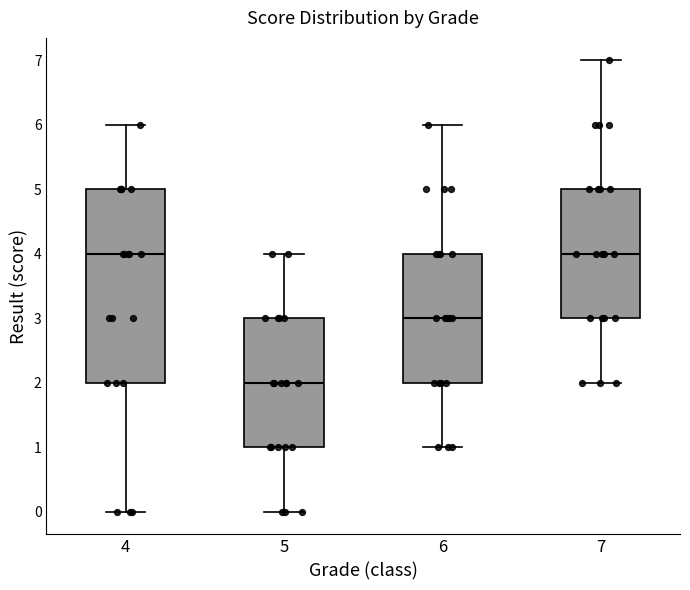

Reading left to right, read every box against the y-axis: the position of its median line, the range the box covers, and the ends of its whiskers. The values are not printed on the chart, so give them approximately, as read against the axis.

4: median 4, box 2 to 5, whiskers 0 to 6
5: median 2, box 1 to 3, whiskers 0 to 4
6: median 3, box 2 to 4, whiskers 1 to 6
7: median 4, box 3 to 5, whiskers 2 to 7